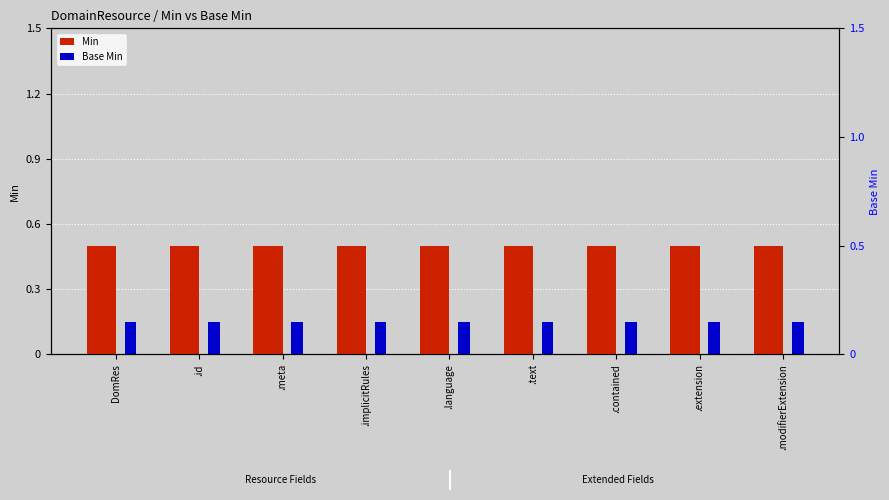

Reading right to left, what are all the values shown in this chart?

Min: .modifierExtension=0.5	.extension=0.5	.contained=0.5	.text=0.5	.language=0.5	.implicitRules=0.5	.meta=0.5	.id=0.5	DomRes=0.5
Base Min: .modifierExtension=0.1	.extension=0.1	.contained=0.1	.text=0.1	.language=0.1	.implicitRules=0.1	.meta=0.1	.id=0.1	DomRes=0.1